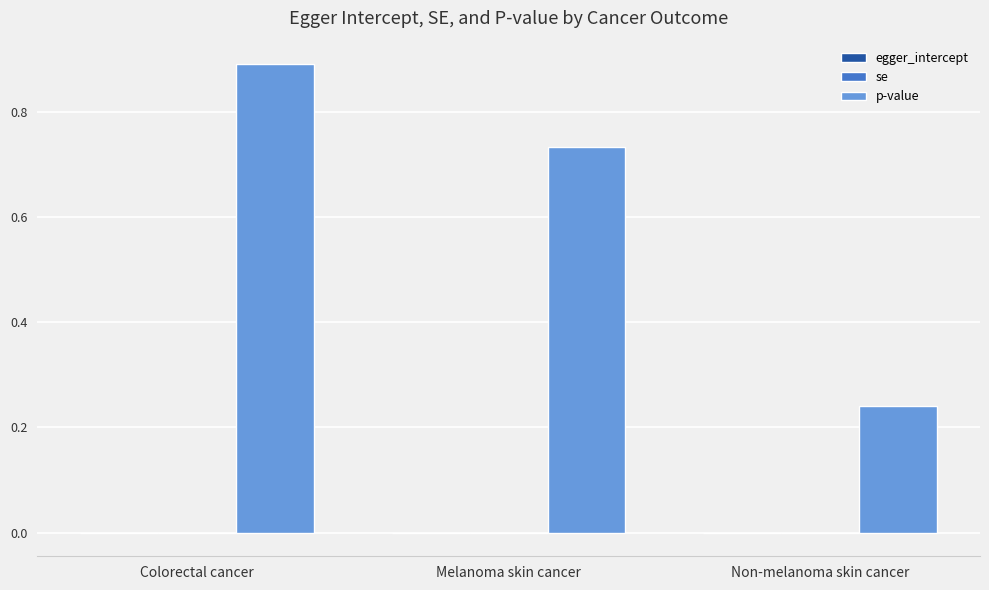

What is the label of the 2nd bar from the right?

Melanoma skin cancer